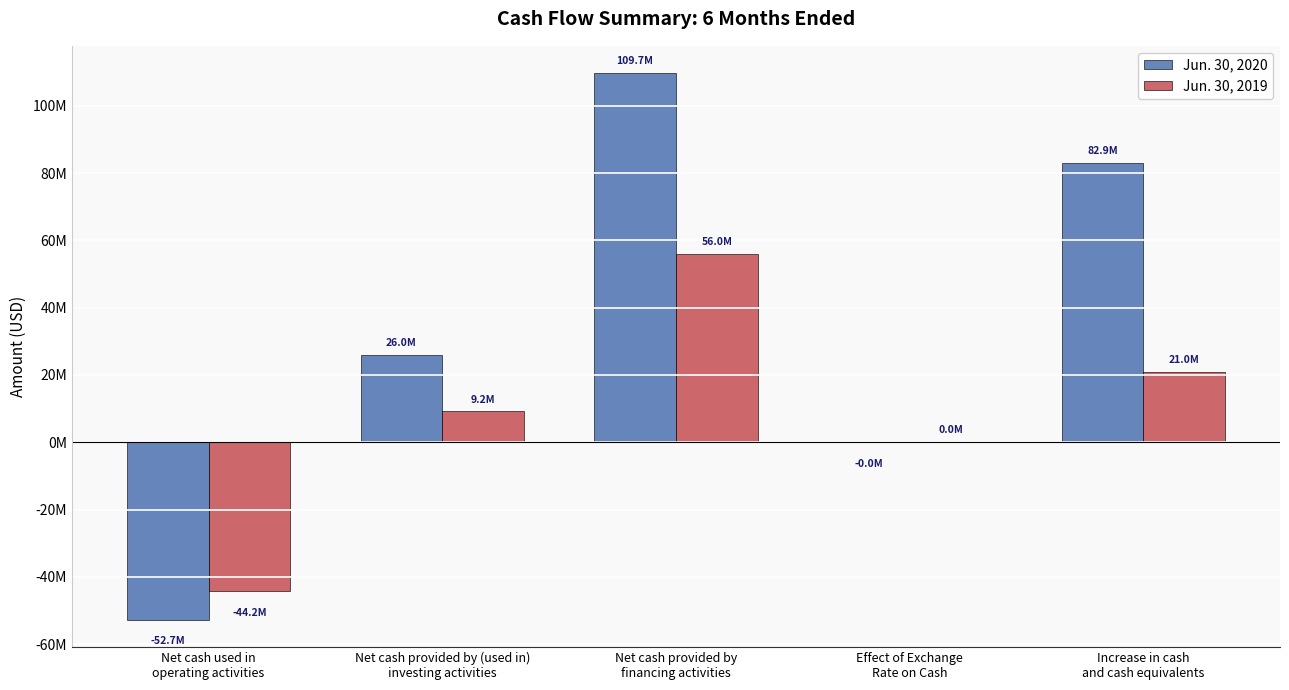

List the series in order of their peak value, highest first.

Jun. 30, 2020, Jun. 30, 2019